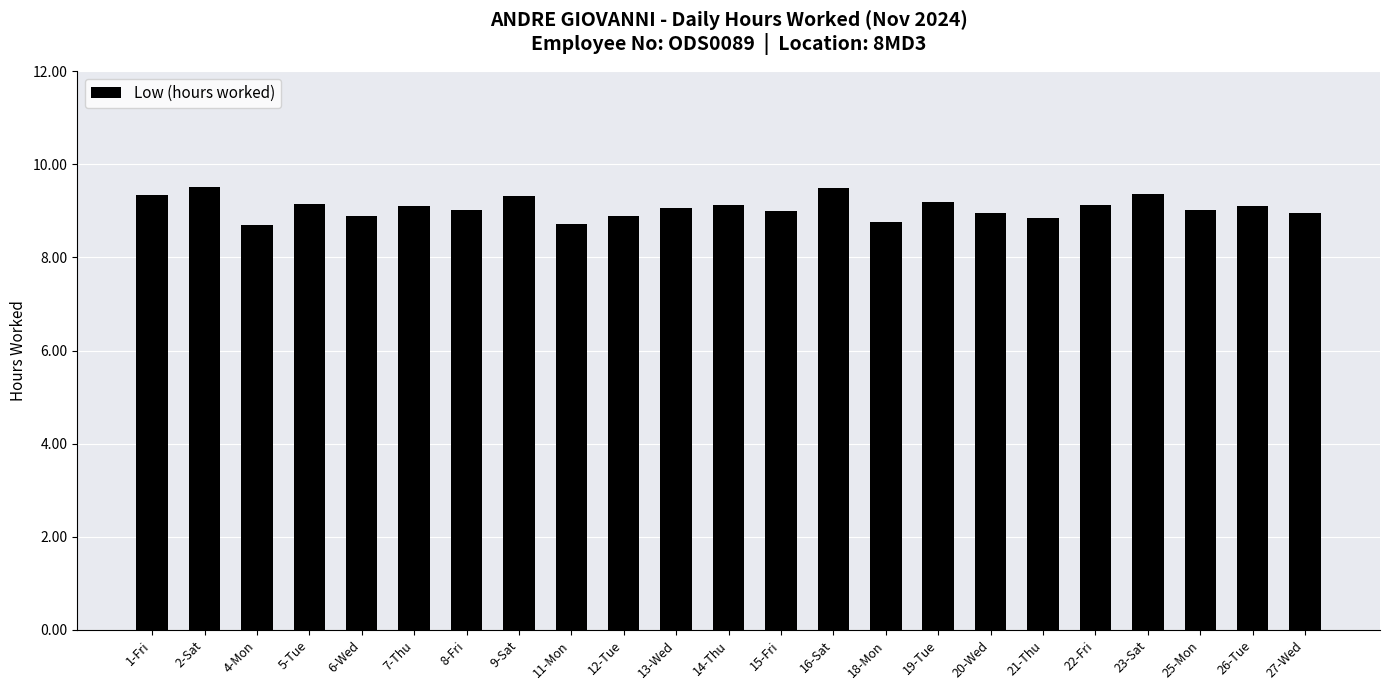

What position from the left is 13-Wed?

11